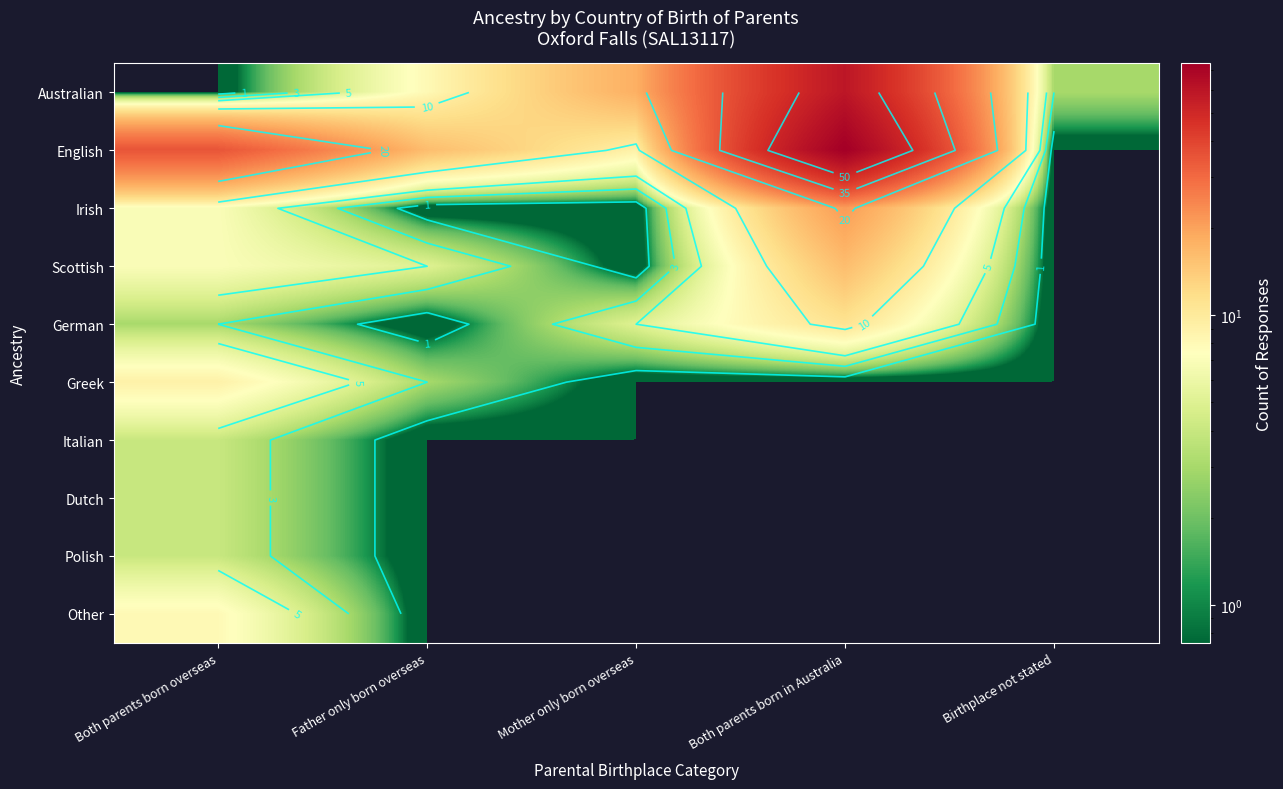

Which label corresponds to the smallest value in the chart?

Both parents born overseas